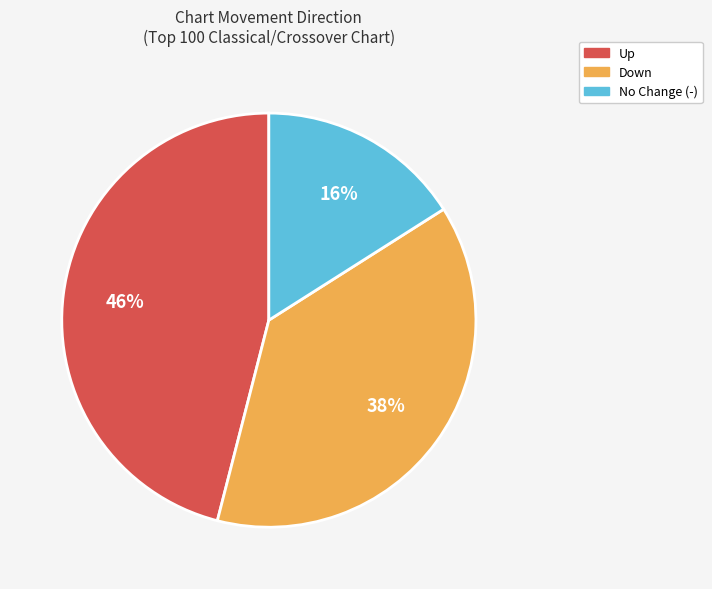

Does any single category account for the majority?

No